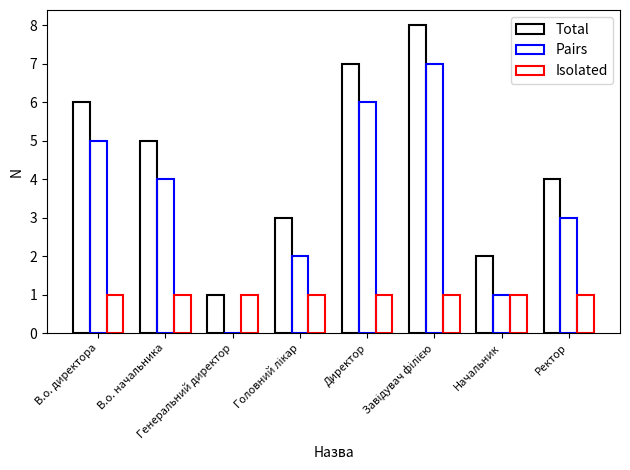

How many data points does each series have?

8